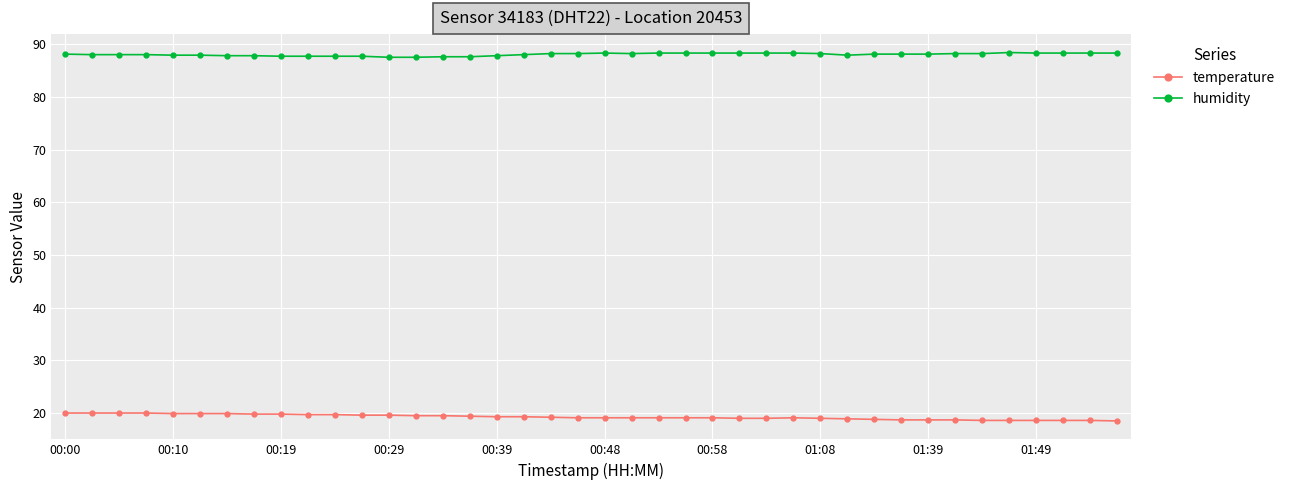

True or false: humidity and temperature intersect in this chart.

False